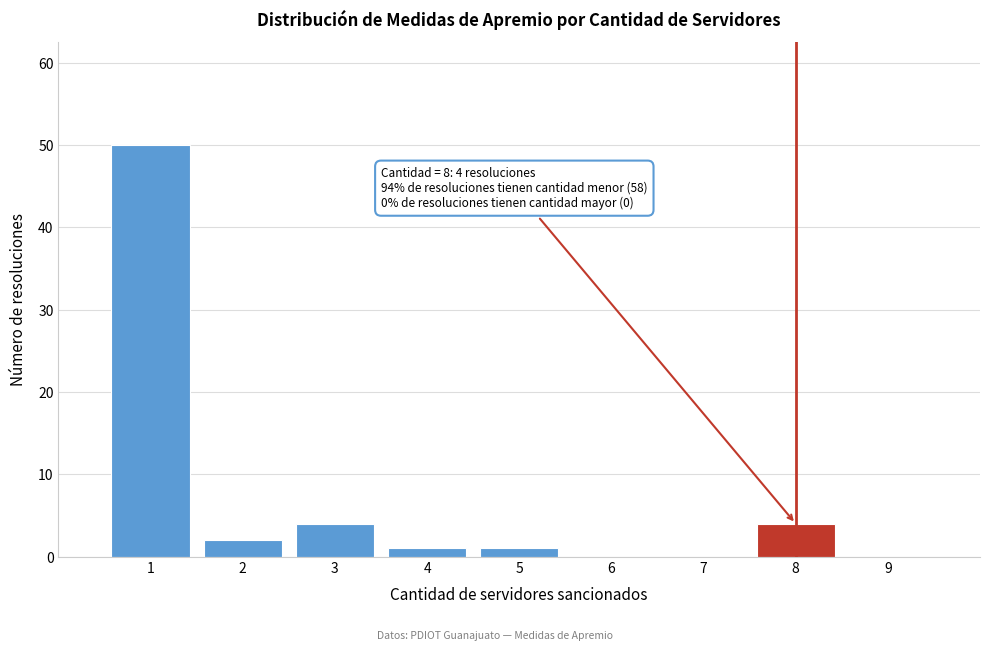

Over which range of the x-axis is the bar tallest?

0.5 to 1.5